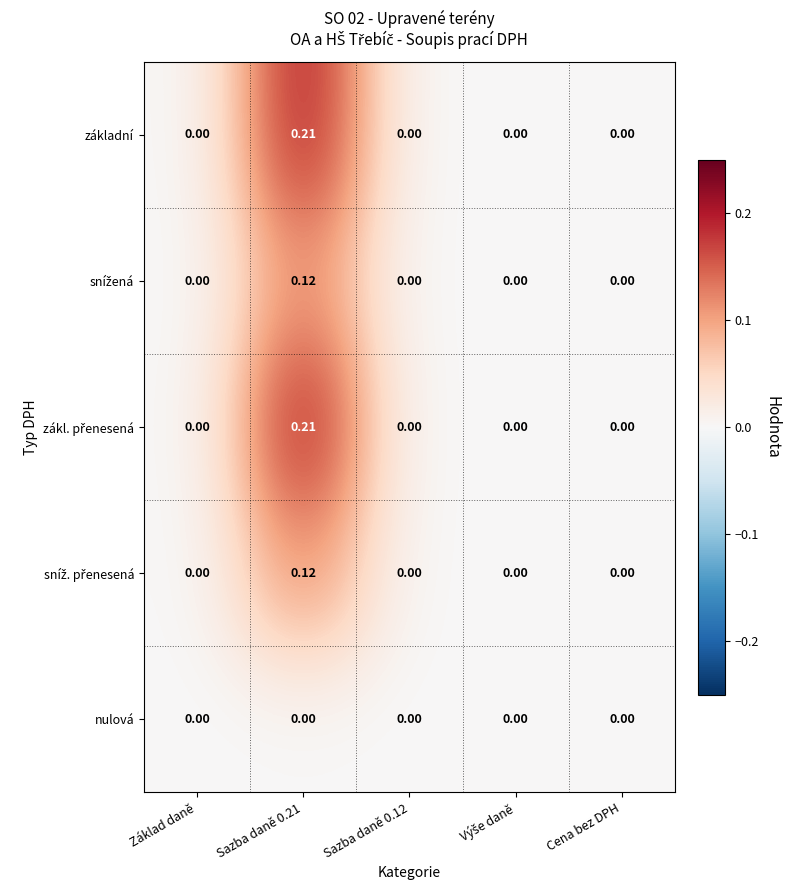

Which series has the widest spread of values?

základní